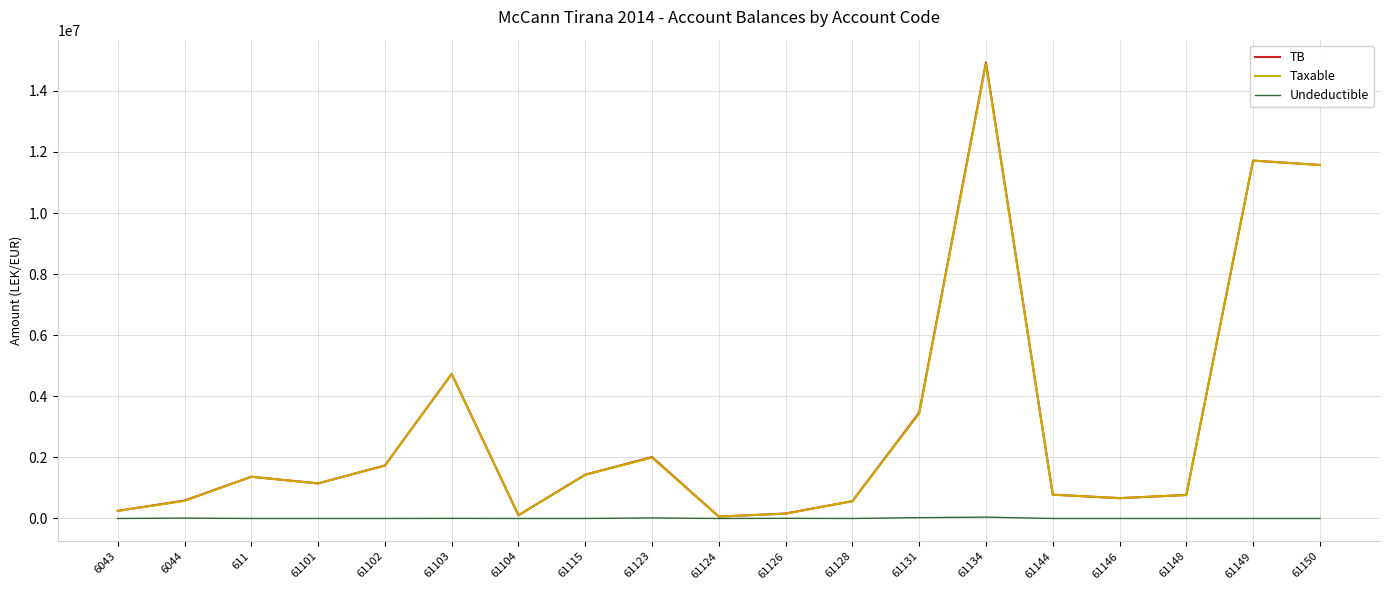

What is the sum of all Undeductible values?

111891.0